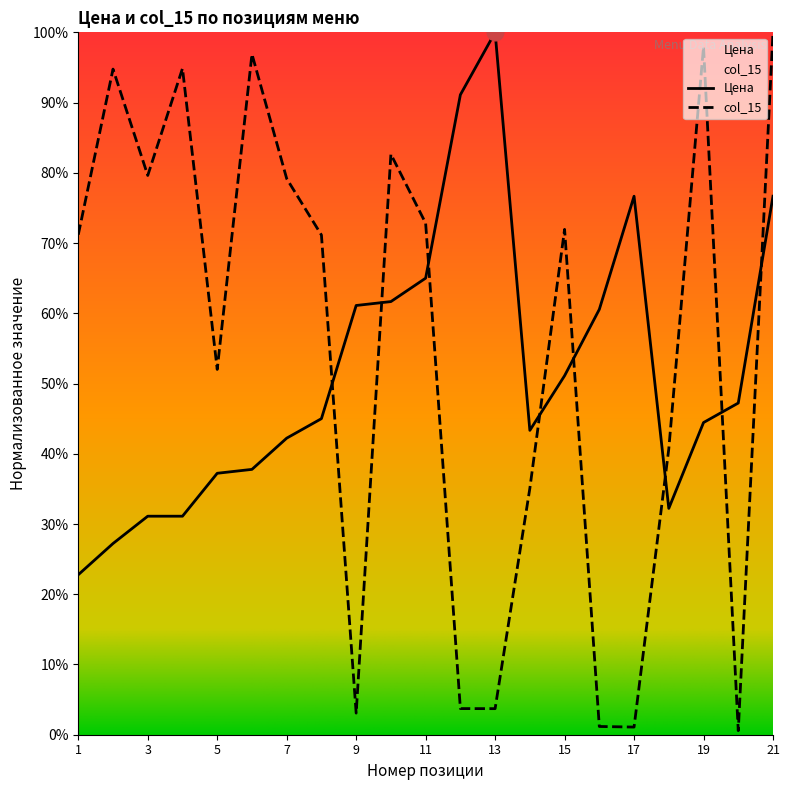

What is the difference between the highest and lowest values at 10?

21.0